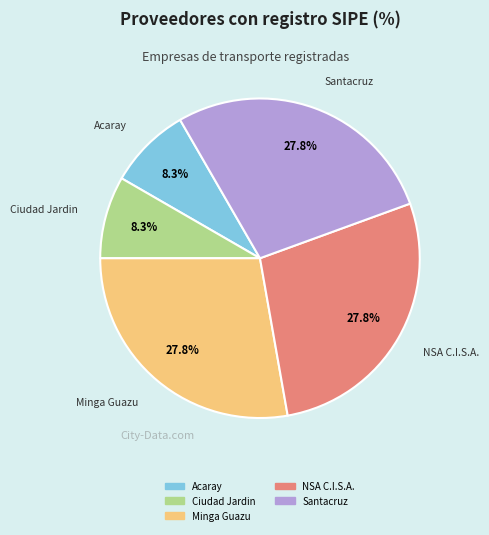

Does any single category account for the majority?

No